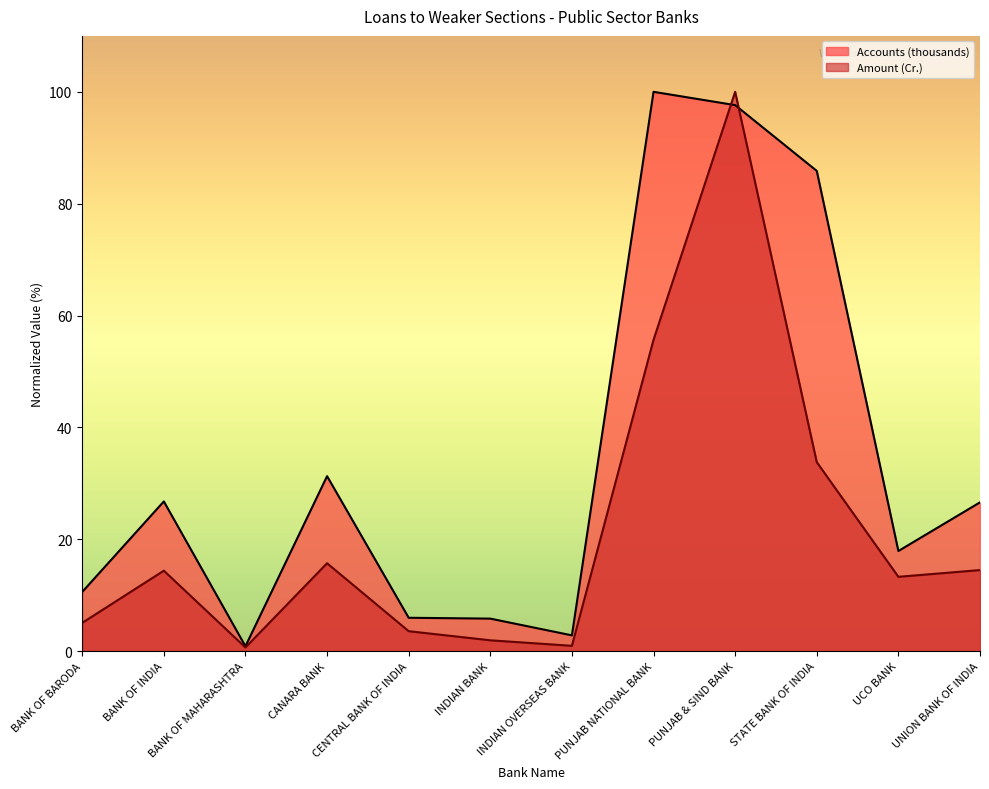

What position from the right is STATE BANK OF INDIA?

3